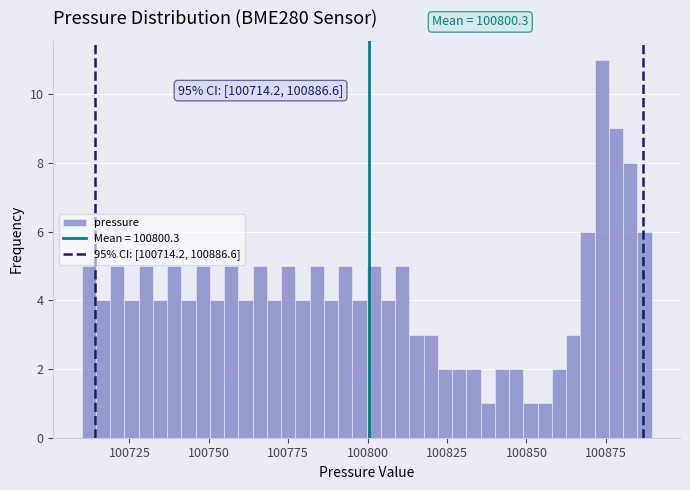

Read against the x-axis, roughly where is the centre of the tallest bar?

100875